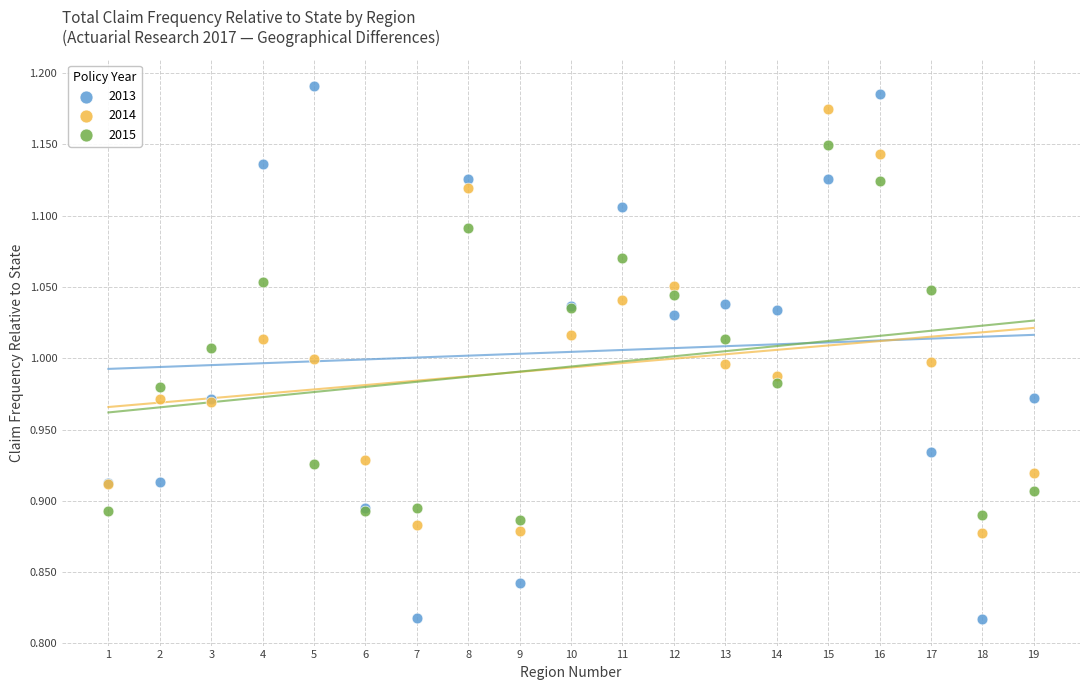

Which series contains the lowest Y value?

2013